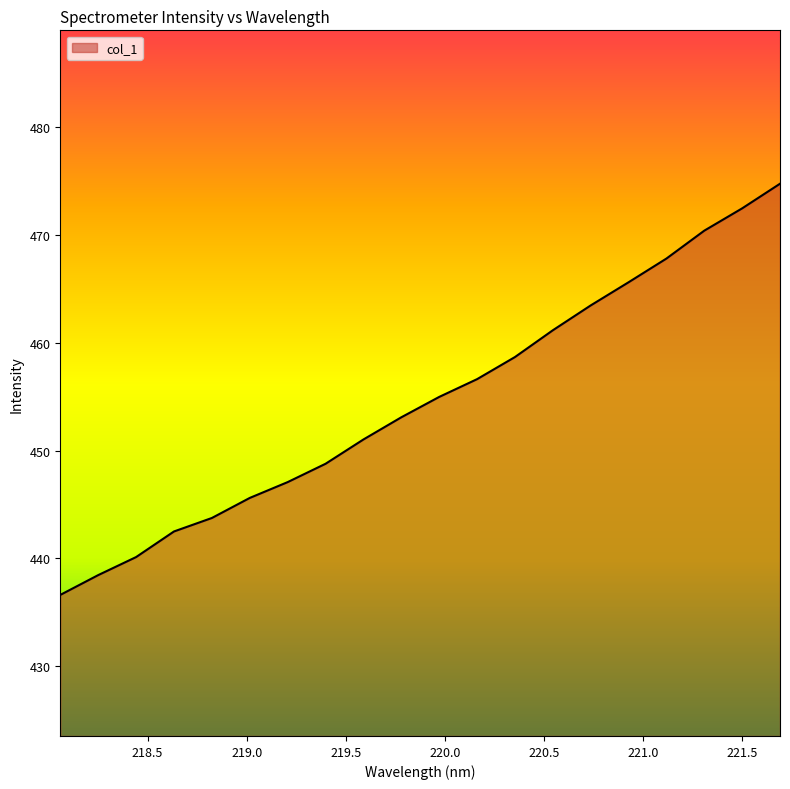

Count the number of categories in the chart.

20